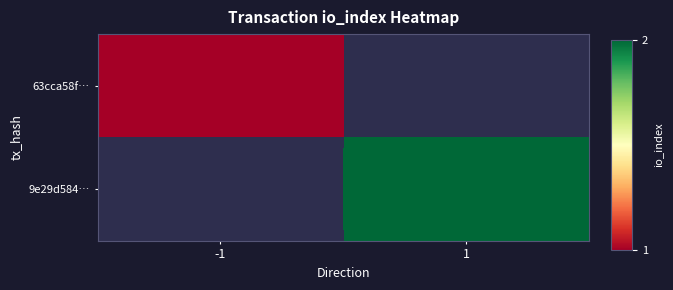

How many values in 63cca58f… are above zero?

1